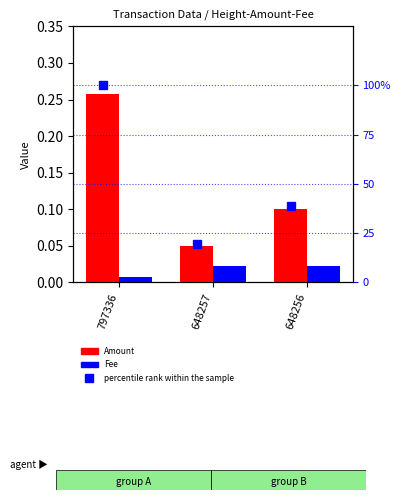

Is the value of Fee at 648257 greater than the value of Amount at 797336?

No